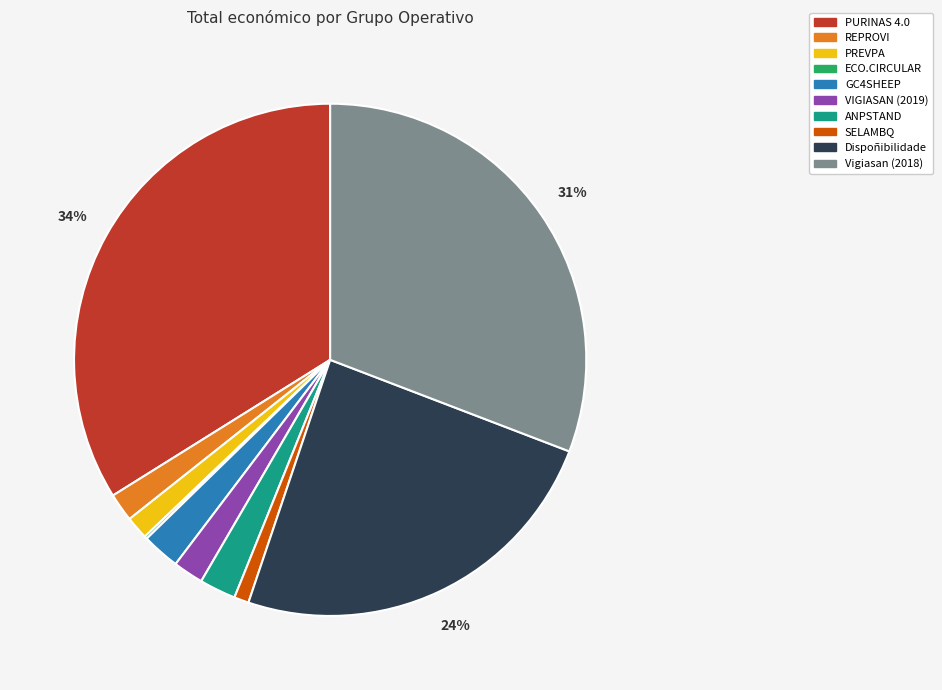

Between Dispoñibilidade and ANPSTAND, which is larger?

Dispoñibilidade